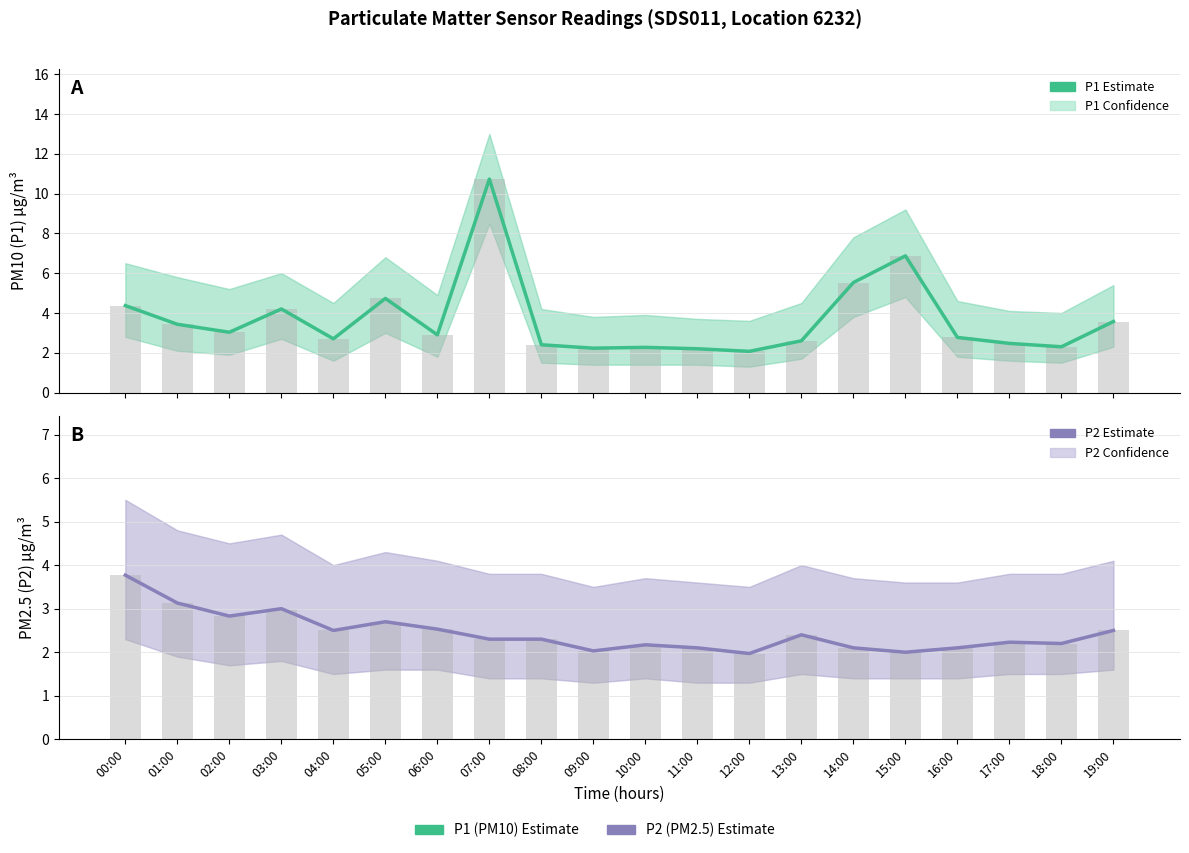

How many distinct data groups are displayed?

4